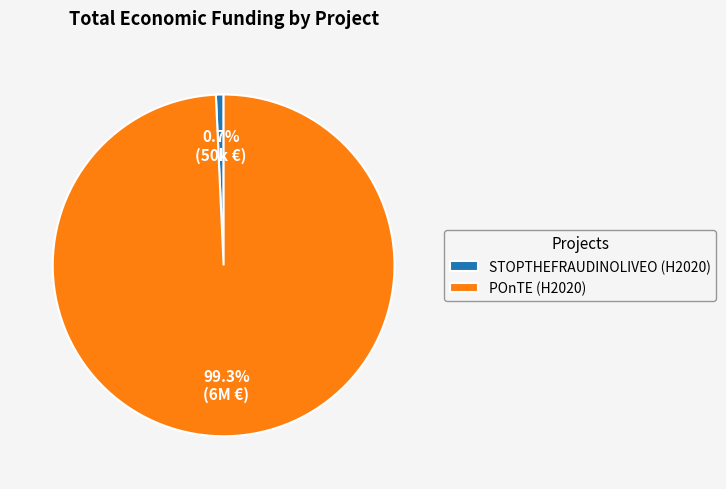

Which slice is the largest?

POnTE (H2020)